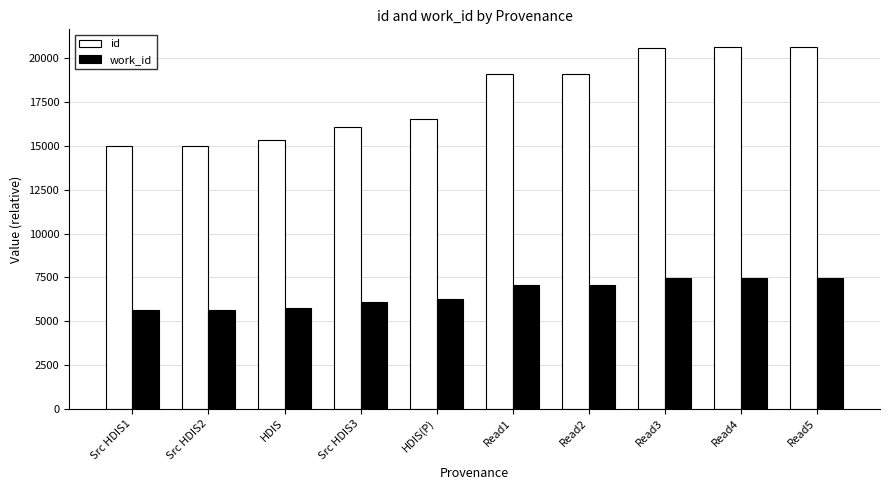

What are all the series names shown in the legend?

id, work_id